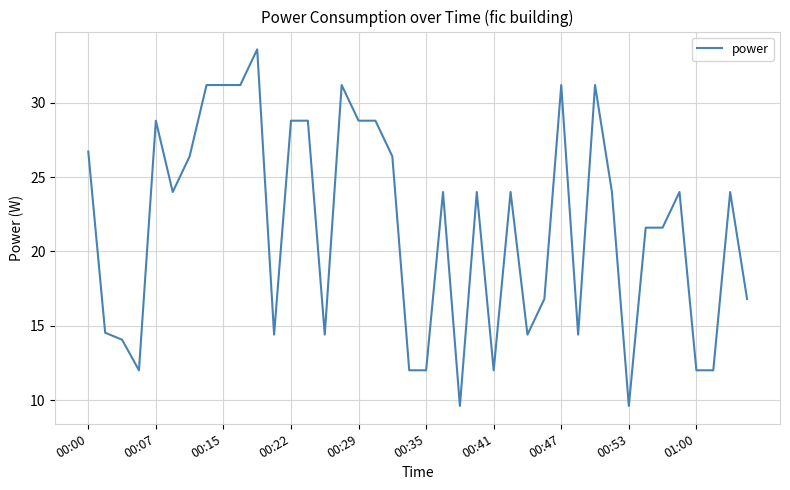

What is the minimum value shown in the chart?

9.6